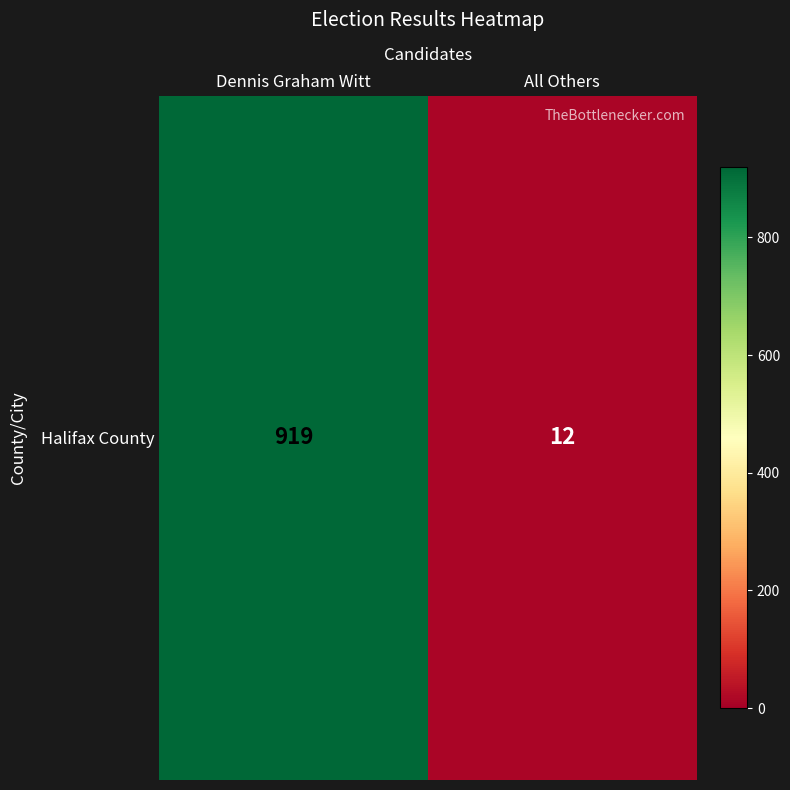

List the labels in order of value, smallest first.

All Others, Dennis Graham Witt